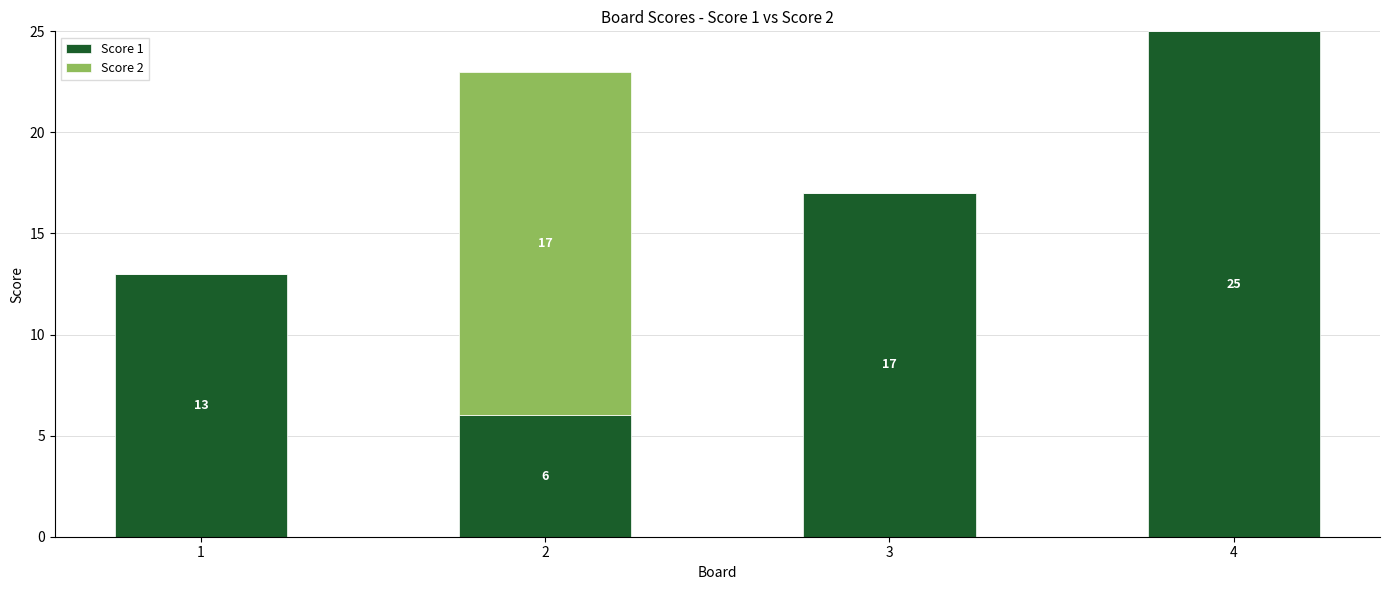

What is the approximate value of Score 1 at 4?

25